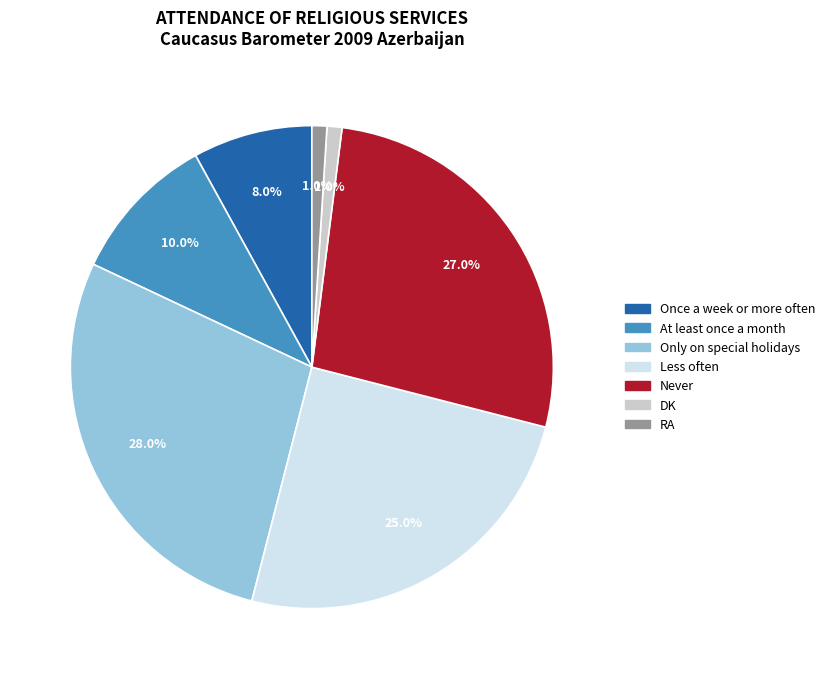

Which has a higher value, RA or Never?

Never